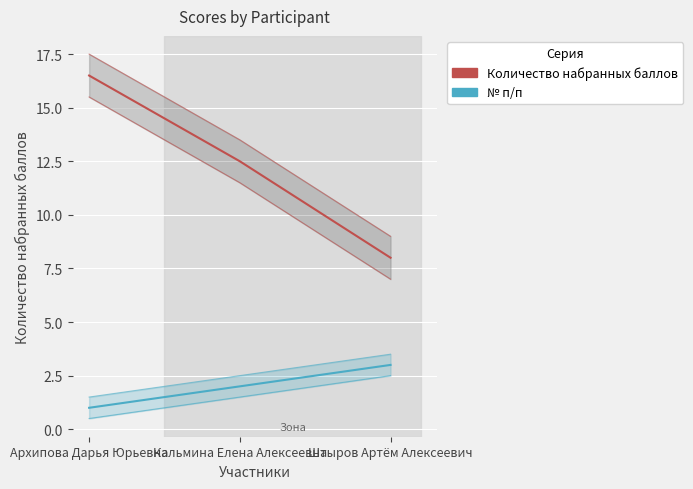

What value does the Количество набранных баллов series have at Кальмина Елена Алексеевна?

12.5